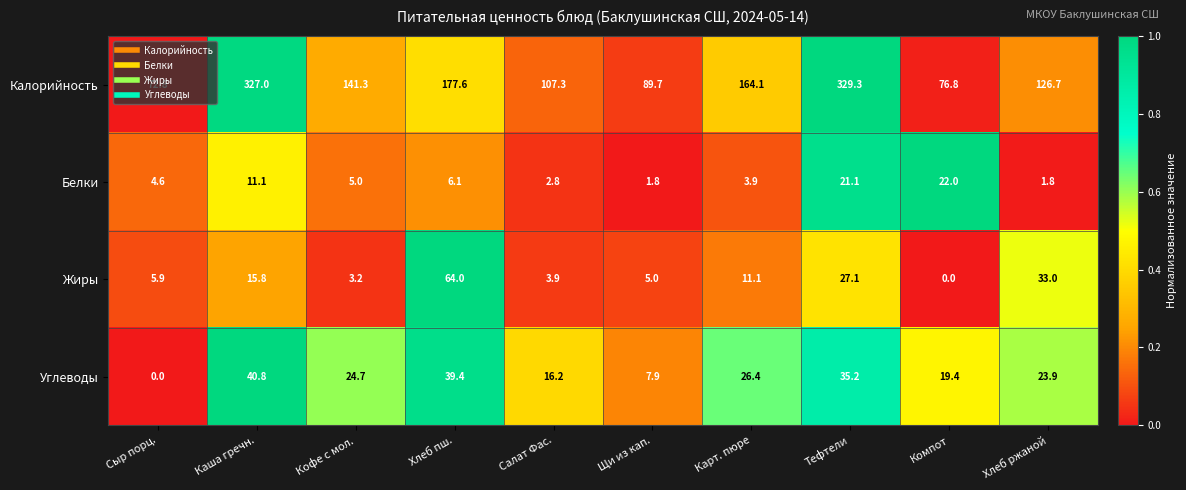

Rank the series by their maximum value, from highest to lowest.

Калорийность, Жиры, Углеводы, Белки